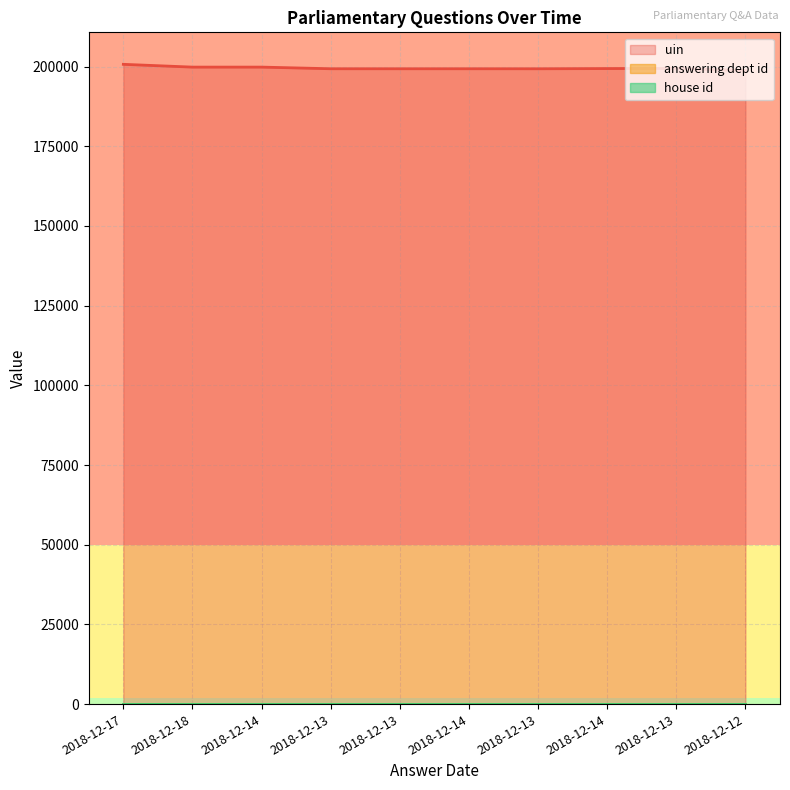

Between 2018-12-13 and 2018-12-14, which is larger?

2018-12-14